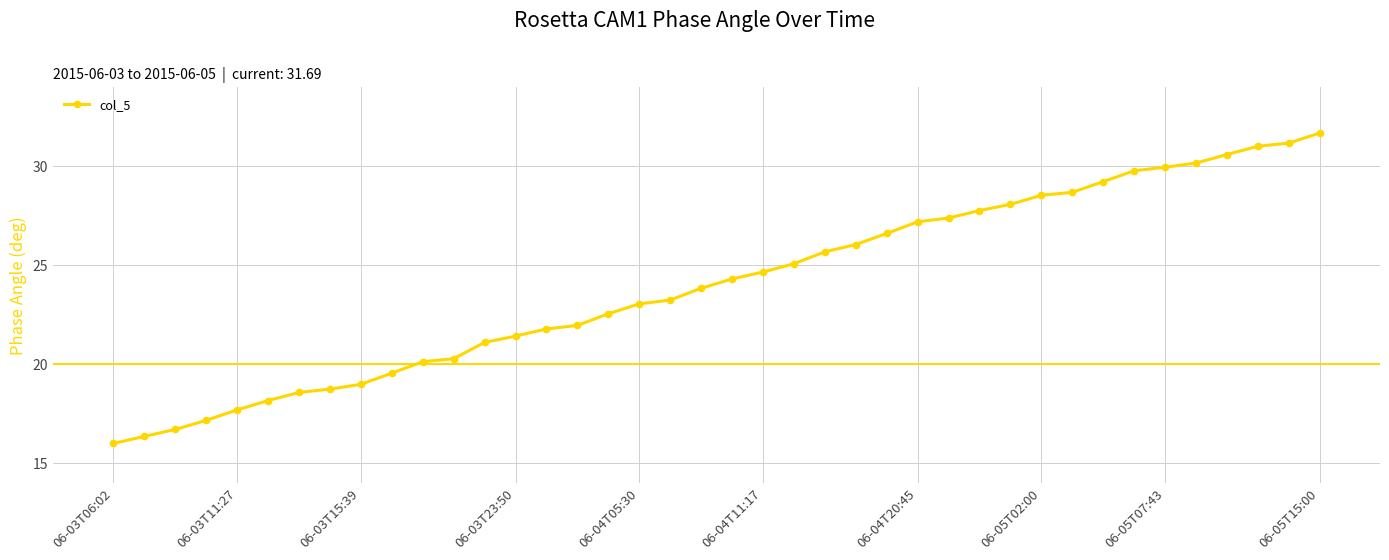

What is the sum of all values?

960.9